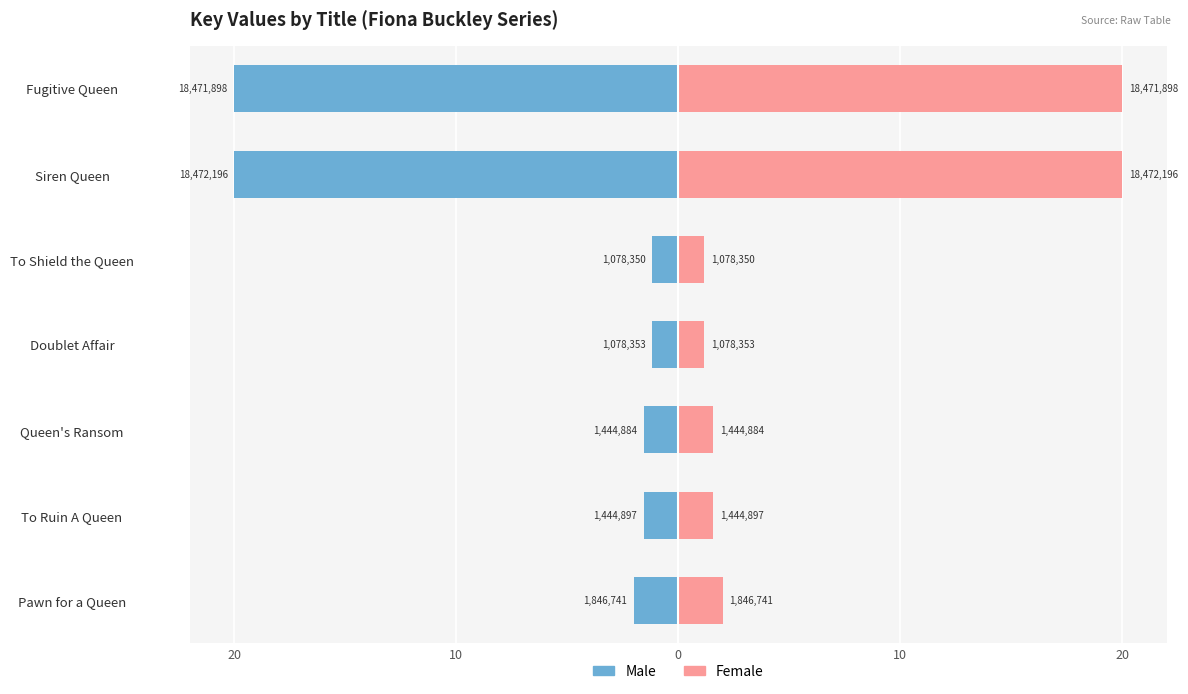

Which series changed the most between To Shield the Queen and Siren Queen?

Male